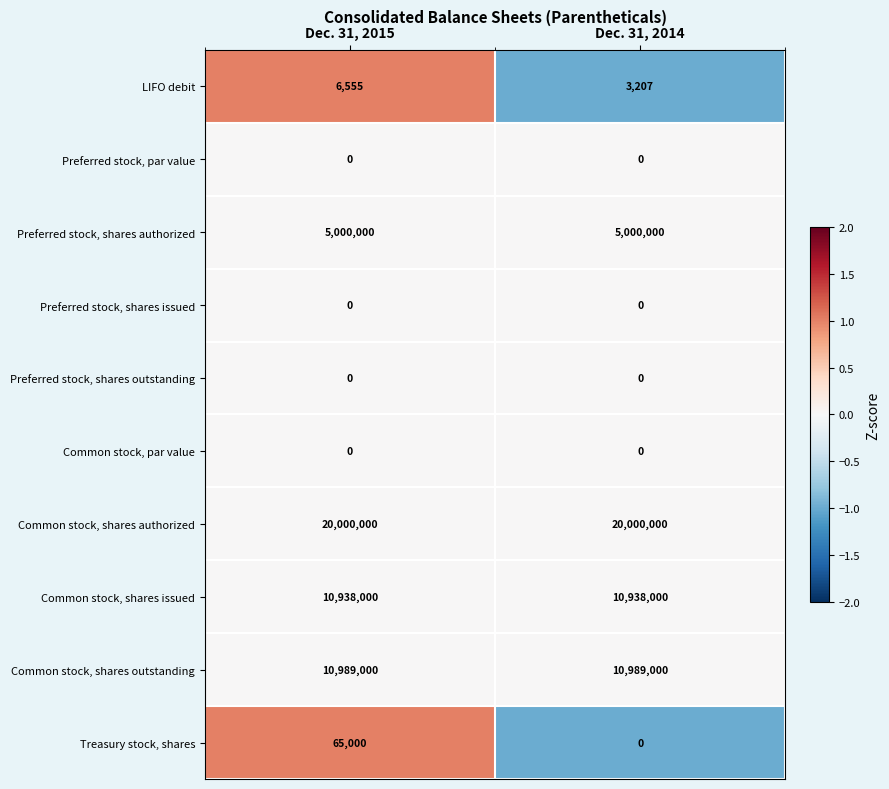

Rank the categories by Treasury stock, shares value from lowest to highest.

Dec. 31, 2014, Dec. 31, 2015